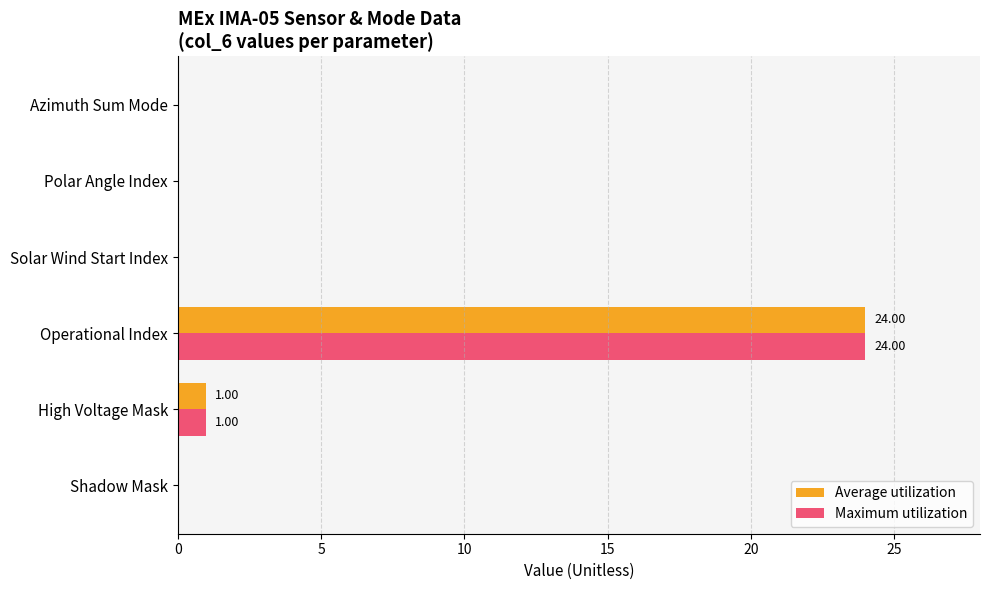

Where is Maximum utilization nearest to the value 12?

High Voltage Mask